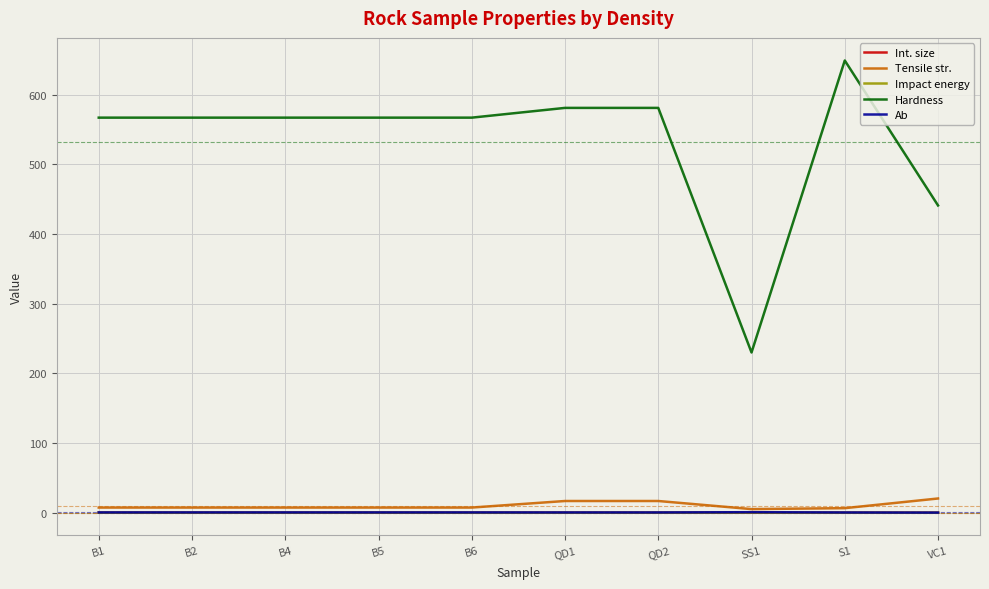

The value of Hardness at B5 is 567.0. True or false?

True